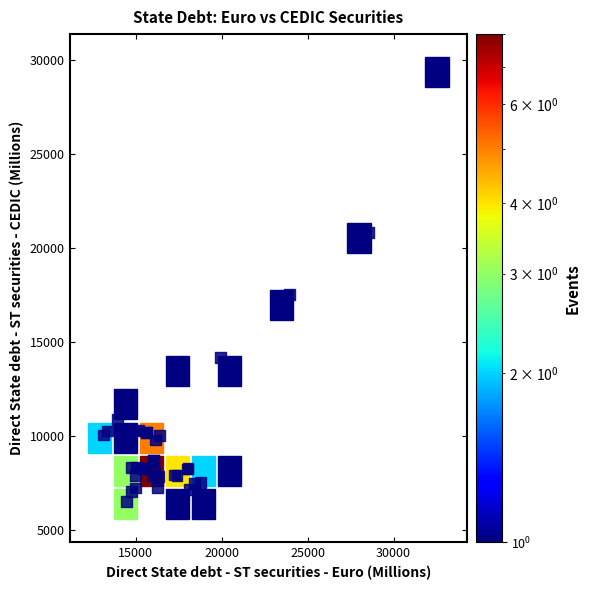

What Y value in the scatter plot is closest to 17862?

17523.2